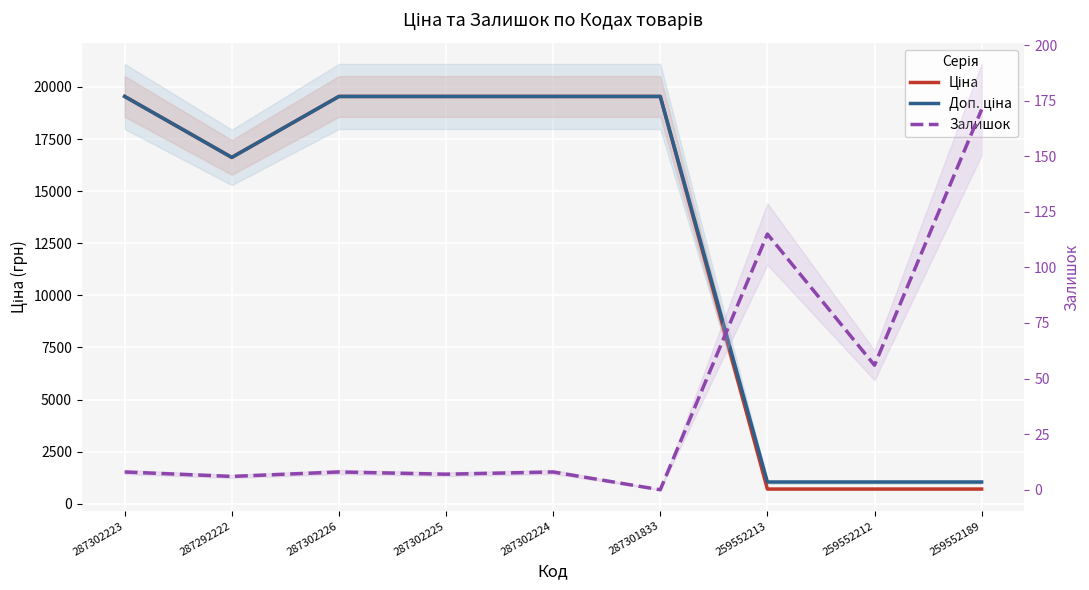

What is the average value of the Ціна series?

12938.7